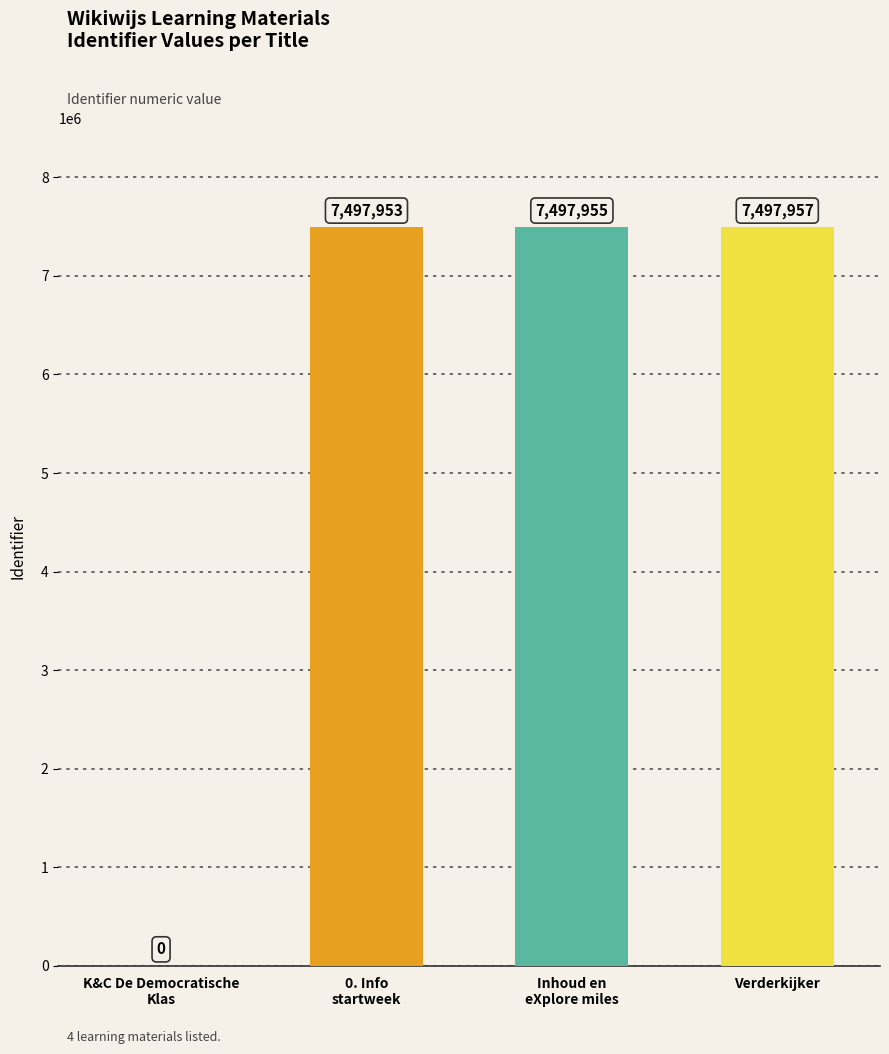

What is the sum of the values at Verderkijker and Inhoud en
eXplore miles?

14995912